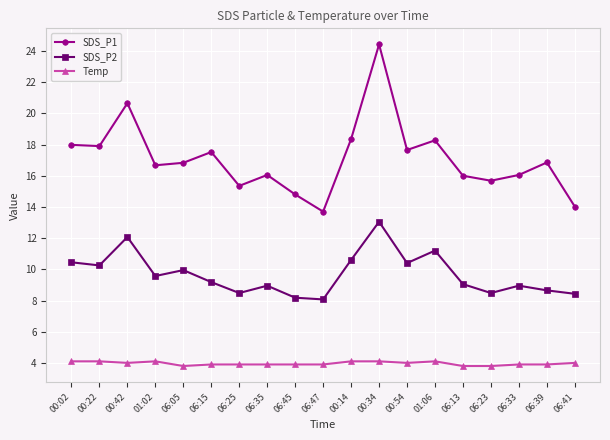

Between 00:34 and 01:06, which series saw the biggest shift?

SDS_P1